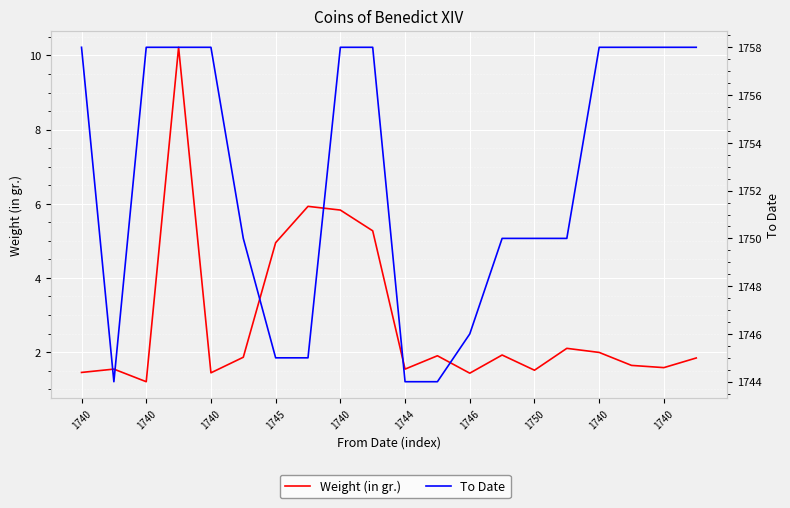

What is the difference between the maximum and minimum values in the To Date series?

14.0